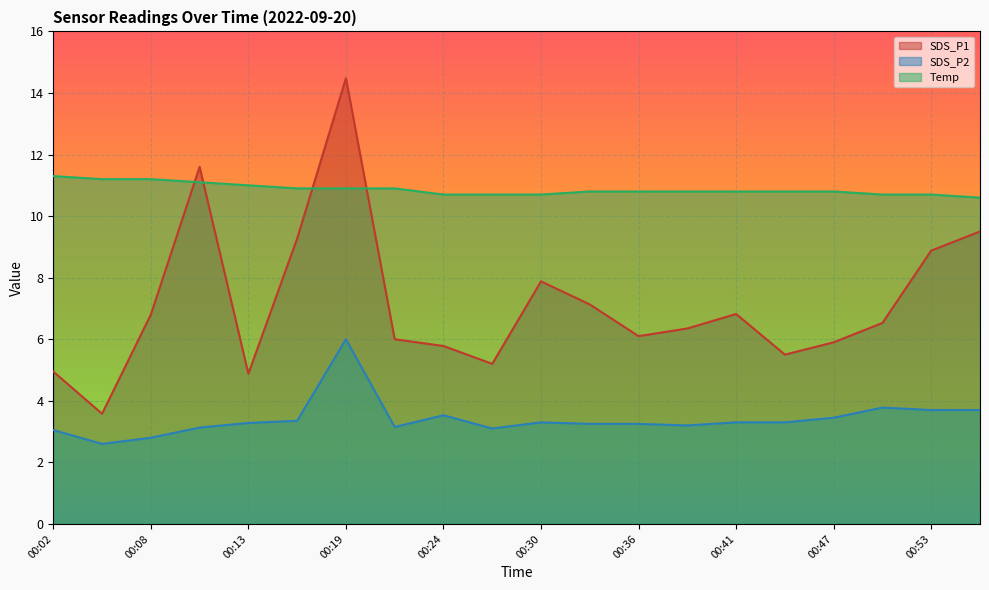

List the labels in order of SDS_P1 value, smallest first.

00:05, 00:13, 00:02, 00:27, 00:44, 00:24, 00:47, 00:22, 00:36, 00:38, 00:50, 00:08, 00:41, 00:33, 00:30, 00:53, 00:16, 00:56, 00:11, 00:19